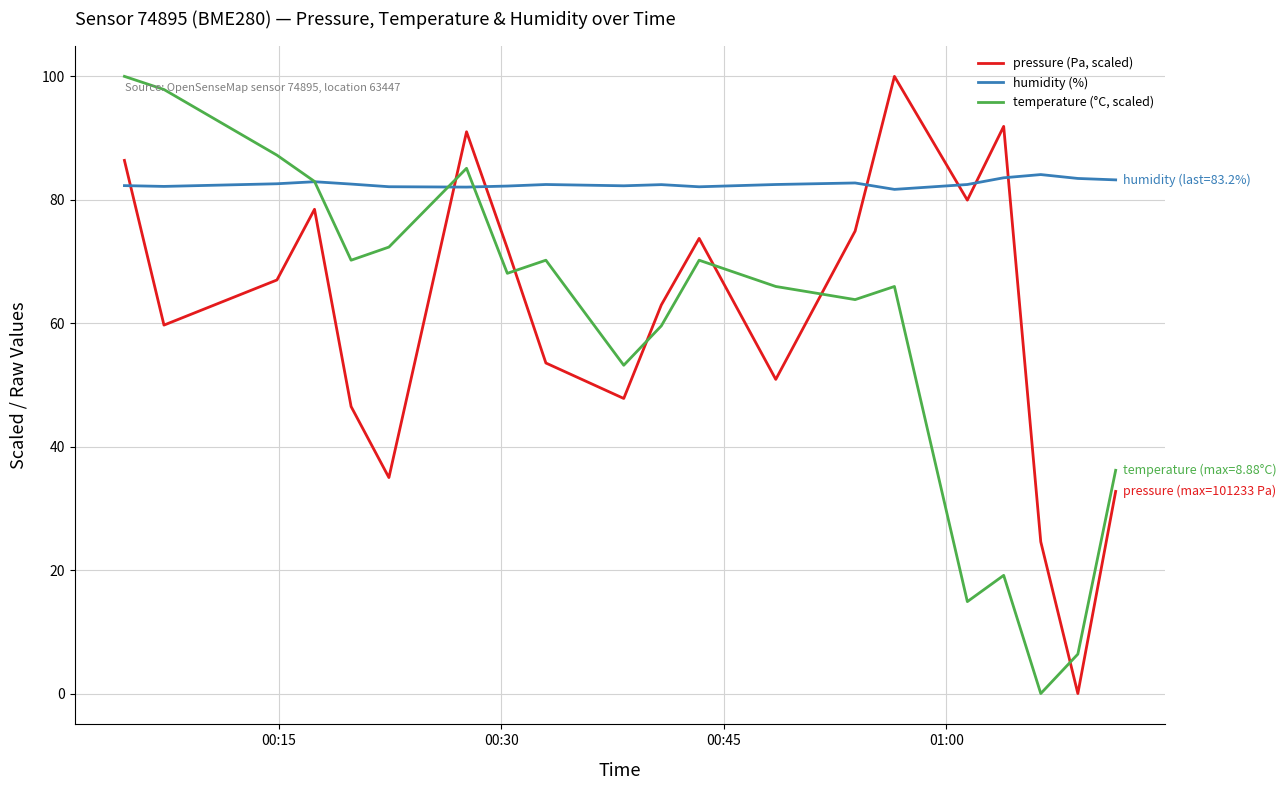

How many intersections are there between humidity (%) and pressure (Pa, scaled)?

7